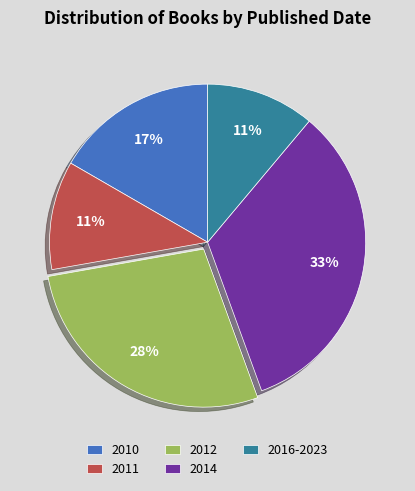

To the nearest percent, what is the difference between the largest and smallest slice percentages?

22%